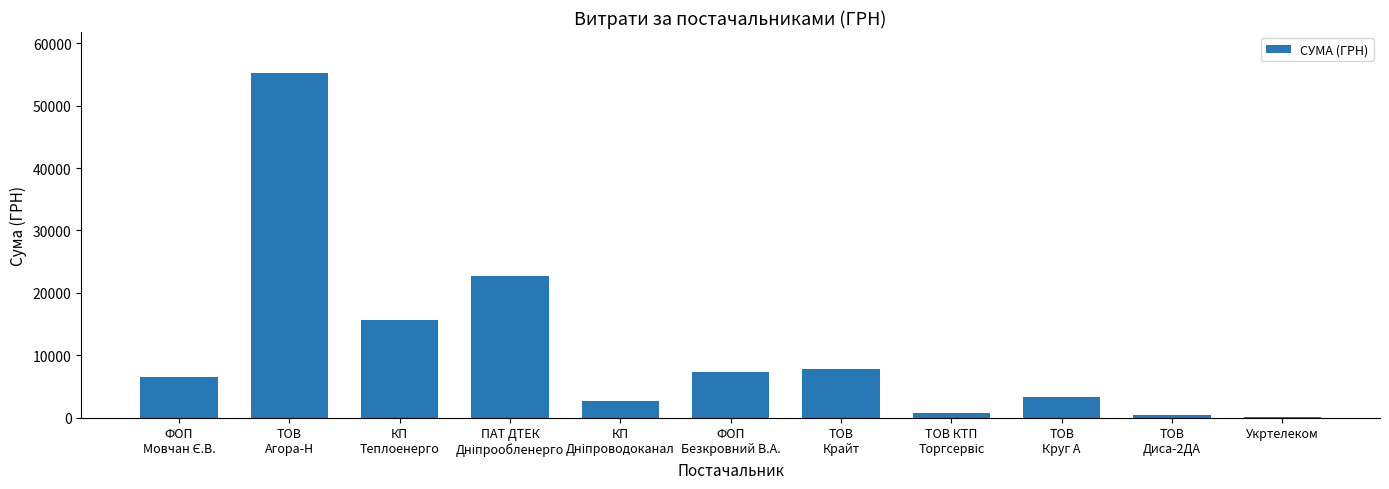

What is the maximum value shown in the chart?

55201.1